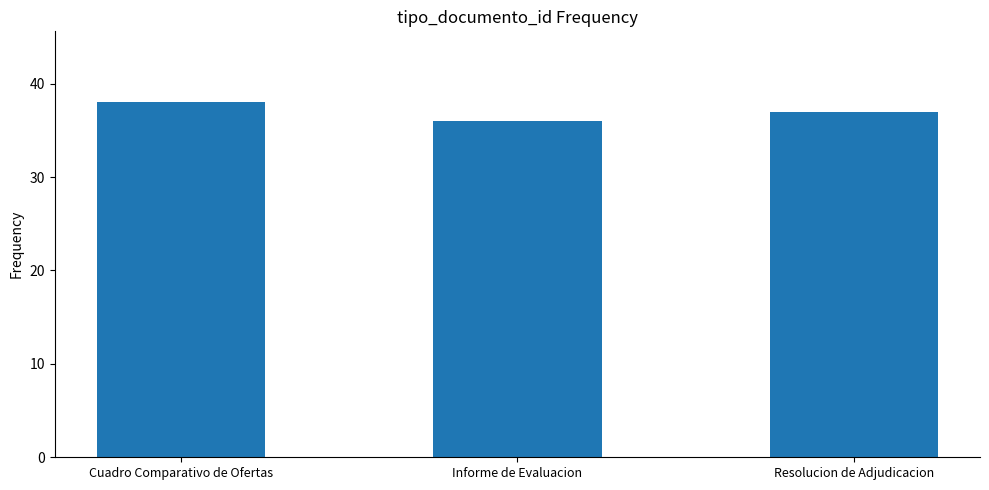

Reading right to left, what are all the values shown in this chart?

37	36	38